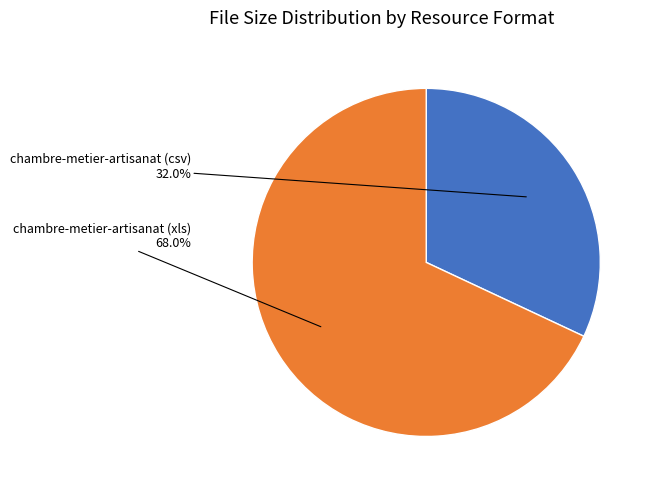

Is there a majority slice in this chart?

Yes